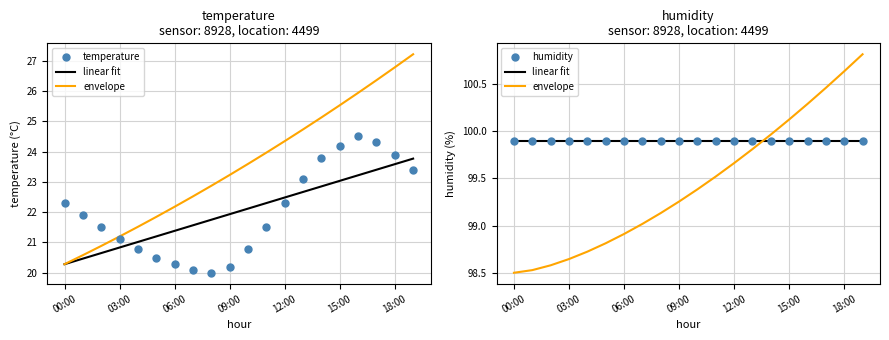

Between 12:00 and 19, which series saw the biggest shift?

temperature